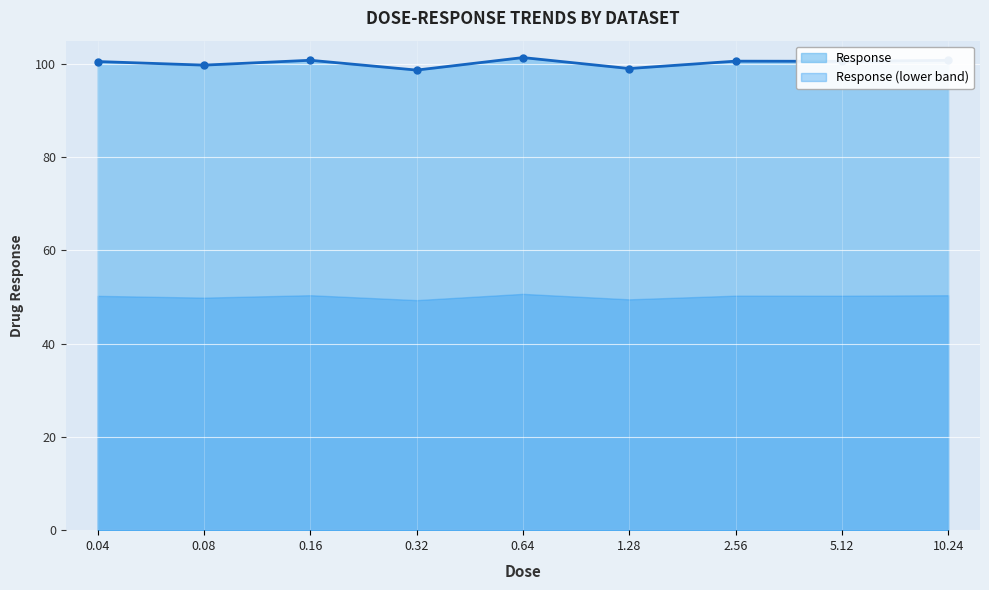

What is the sum of all values?

902.1